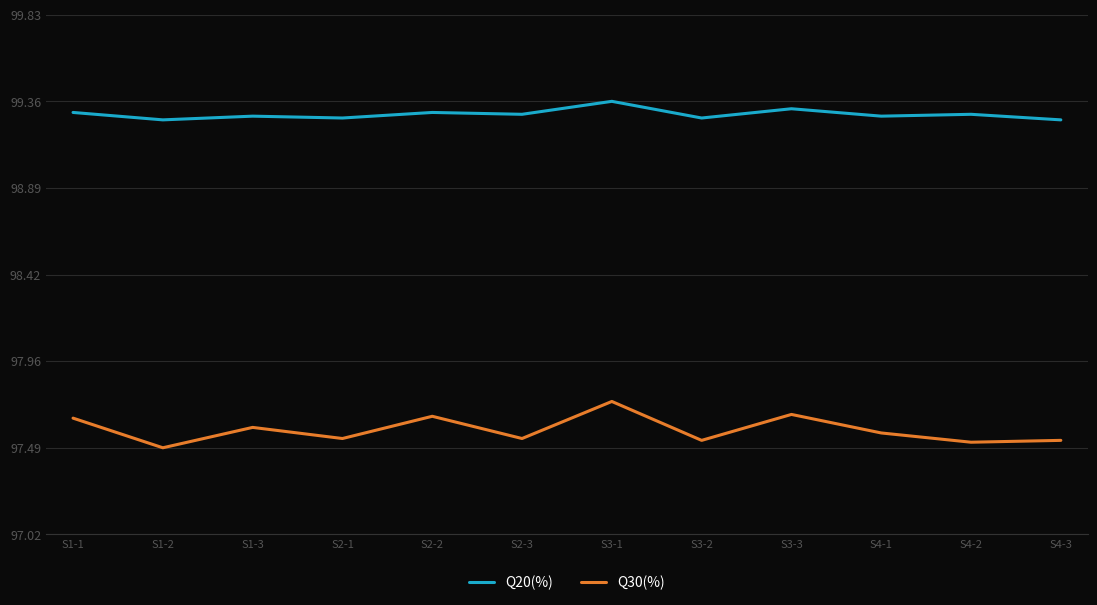

True or false: Q30(%) and Q20(%) cross at least once.

False